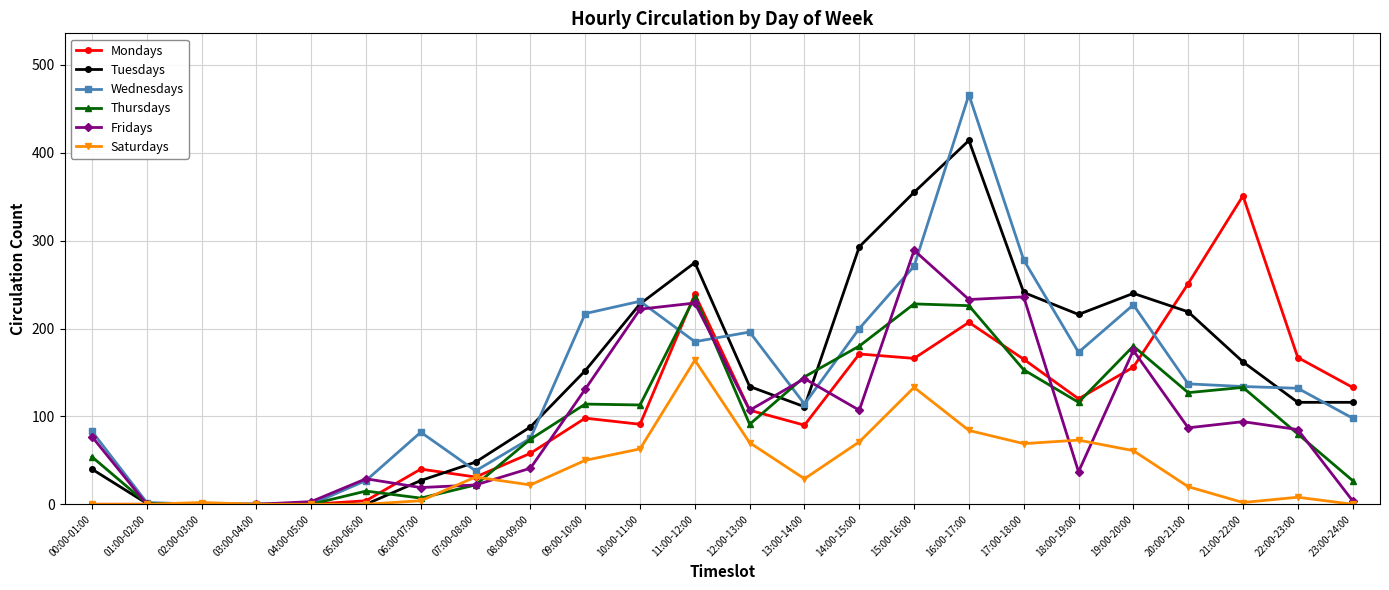

Where does the Fridays series first go above 87?

09:00-10:00